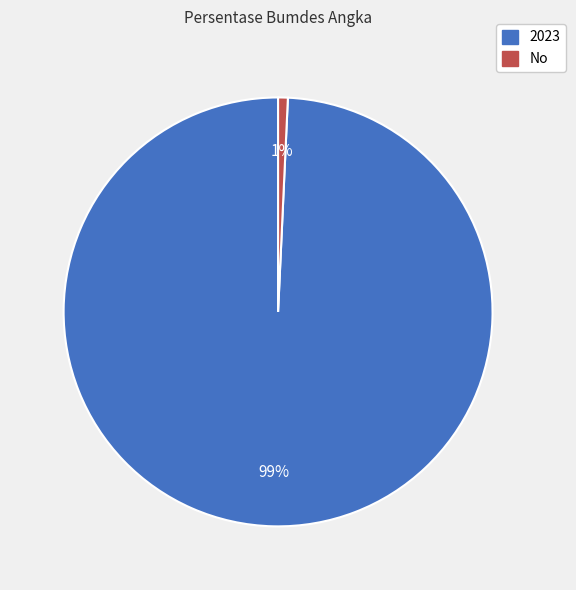

Count the number of slices in the pie.

2